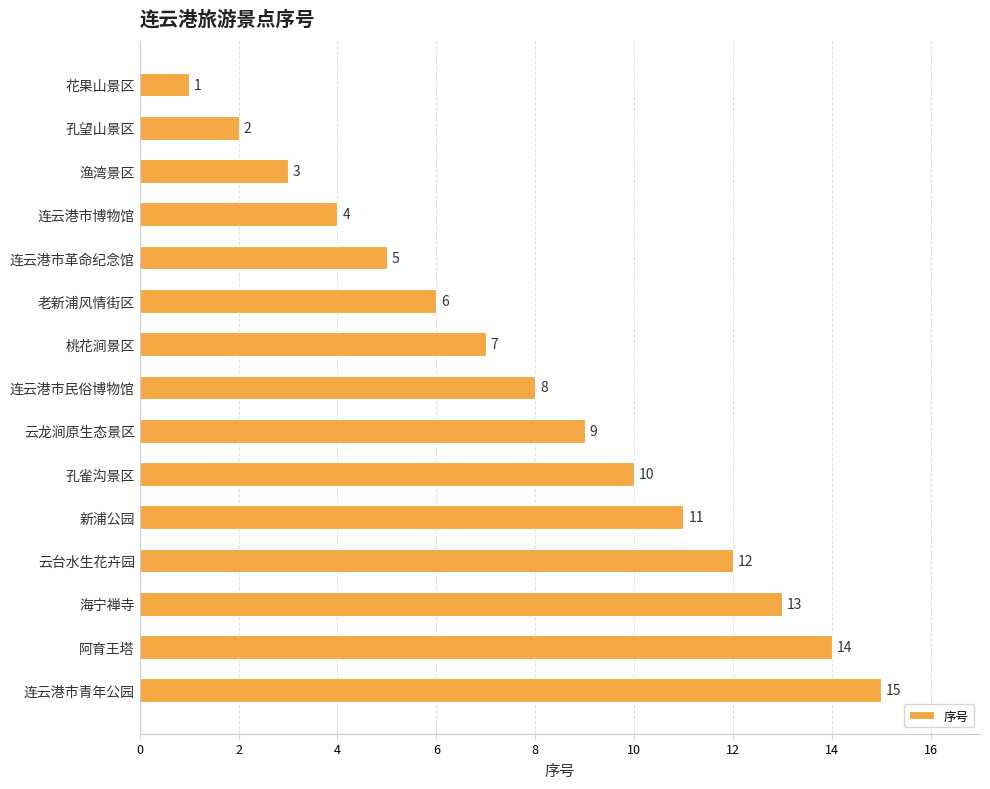

What is the change in value from 云台水生花卉园 to 海宁禅寺?

+1